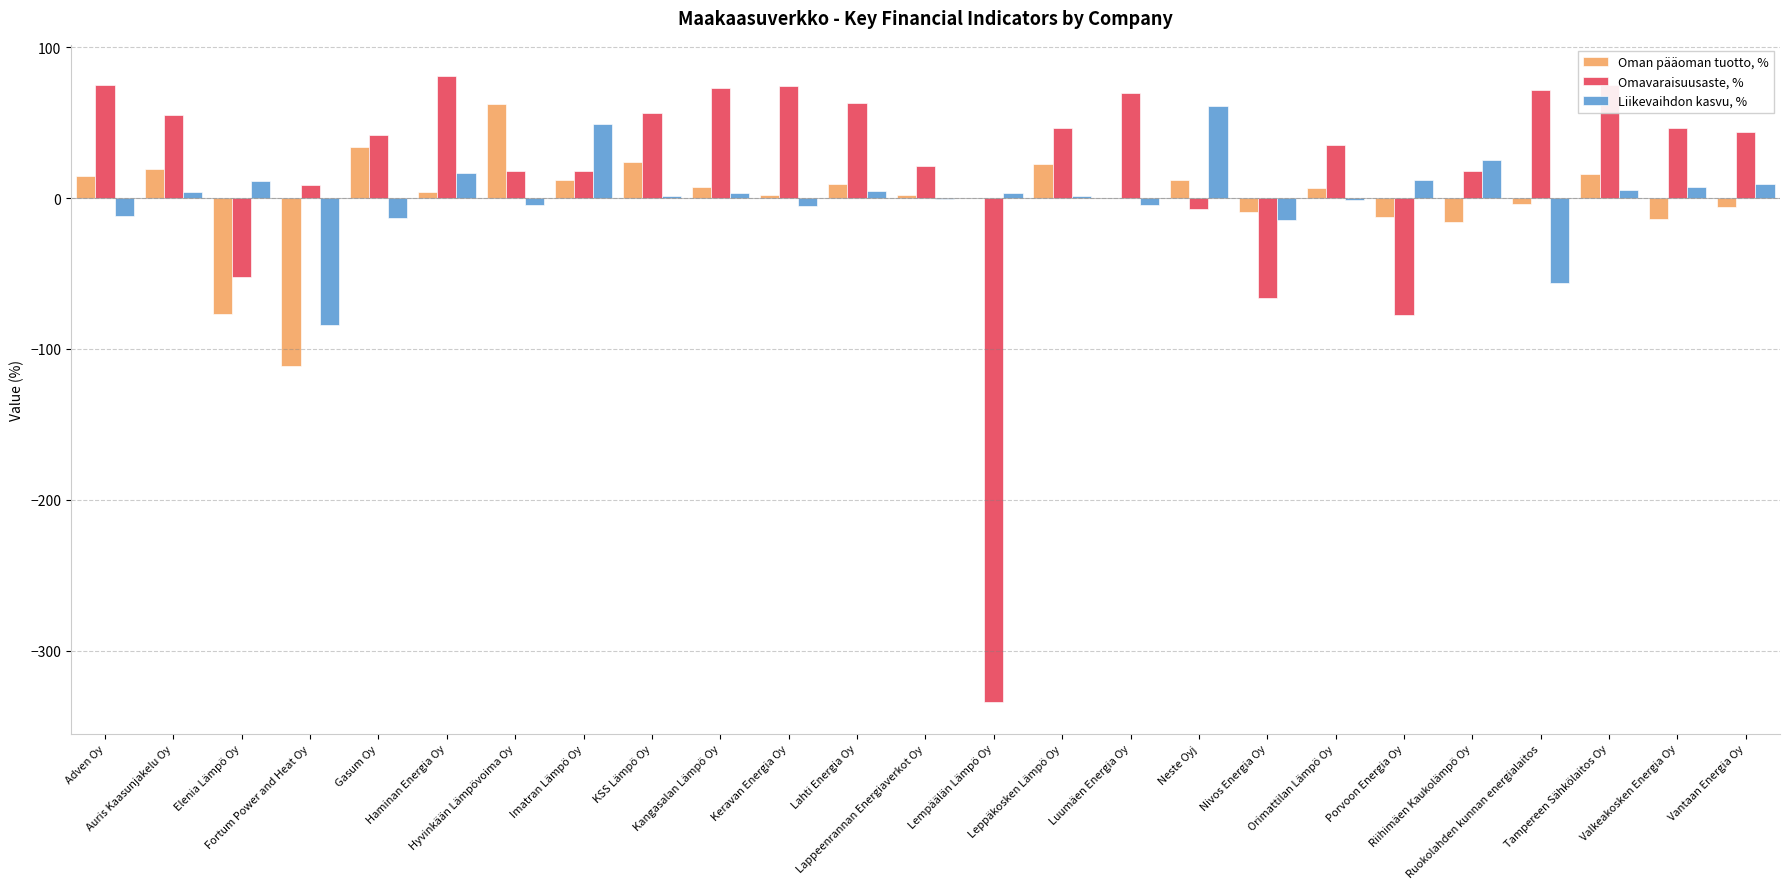

What is the sum of all Omavaraisuusaste, % values?

451.9